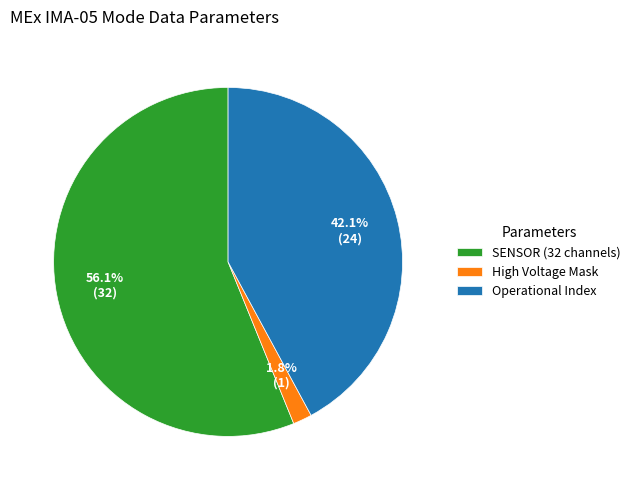

Which category has the smallest portion of the pie?

High Voltage Mask